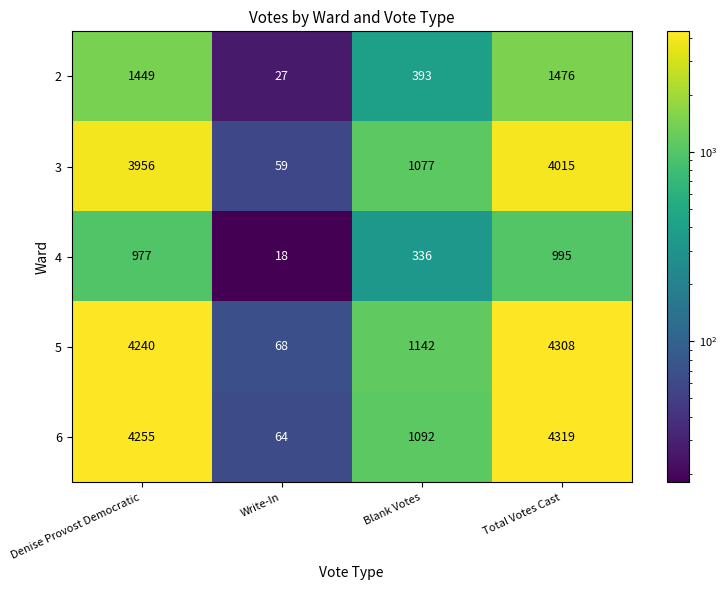

At which category is the sum across all series the highest?

Total Votes Cast